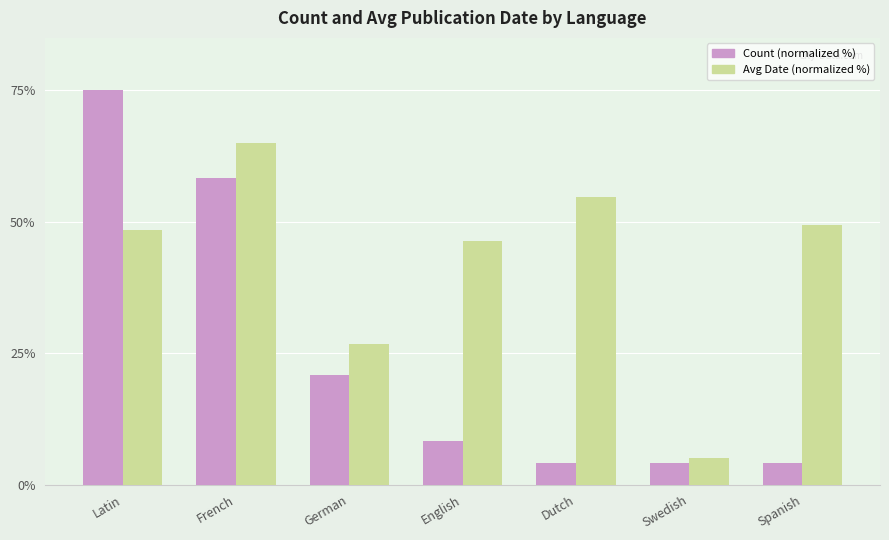

The value of Count (normalized %) at Latin is 75.0. True or false?

True